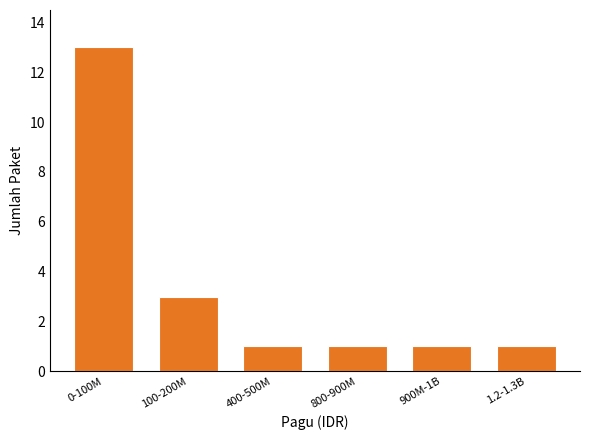

Reading left to right, transcribe all the data shown in this chart.

0-100M=13	100-200M=3	400-500M=1	800-900M=1	900M-1B=1	1.2-1.3B=1